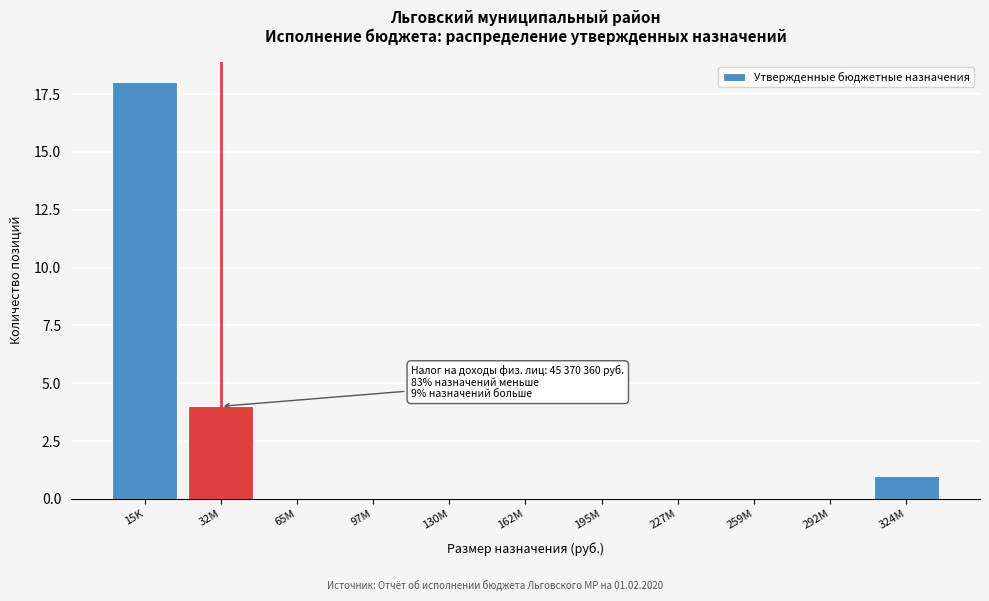

Reading left to right, list all the values displayed in this chart.

15K=18	32M=4	65M=0	97M=0	130M=0	162M=0	195M=0	227M=0	259M=0	292M=0	324M=1